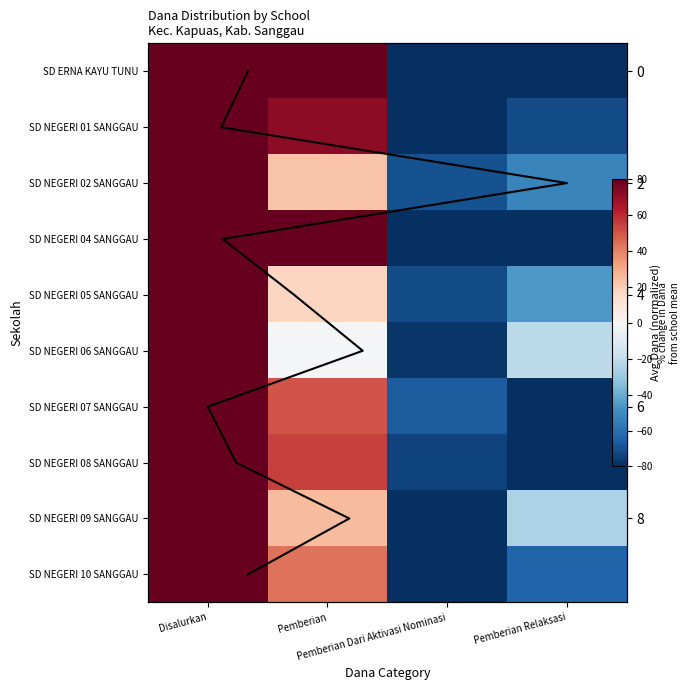

How many data points in SD NEGERI 02 SANGGAU are less than 22?

2